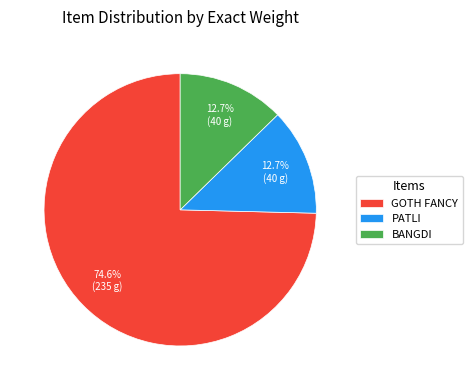

Which category has the biggest portion of the pie?

GOTH FANCY